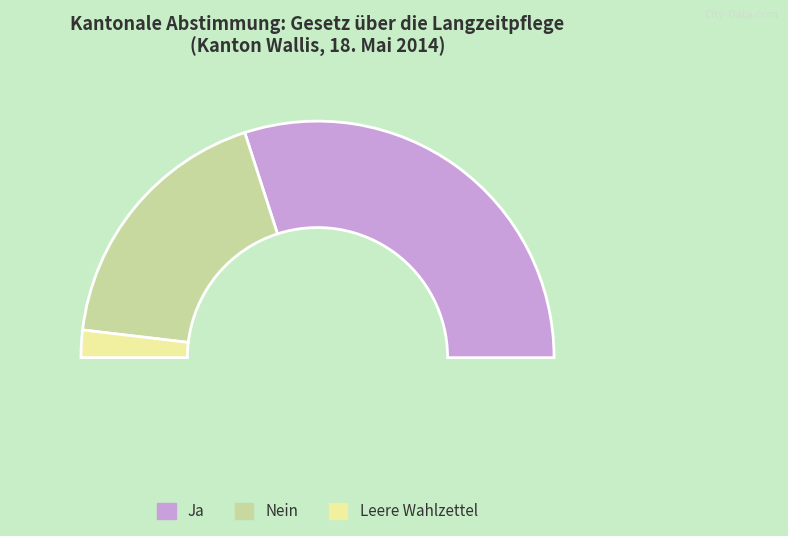

Which slice is the largest?

Ja